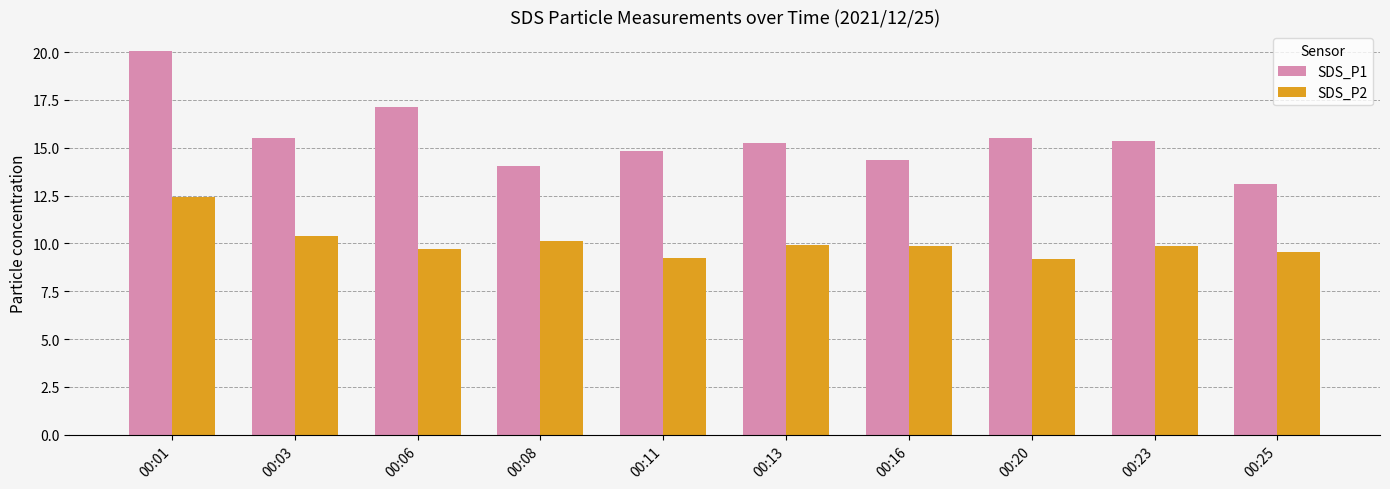

List the series in order of their peak value, lowest first.

SDS_P2, SDS_P1